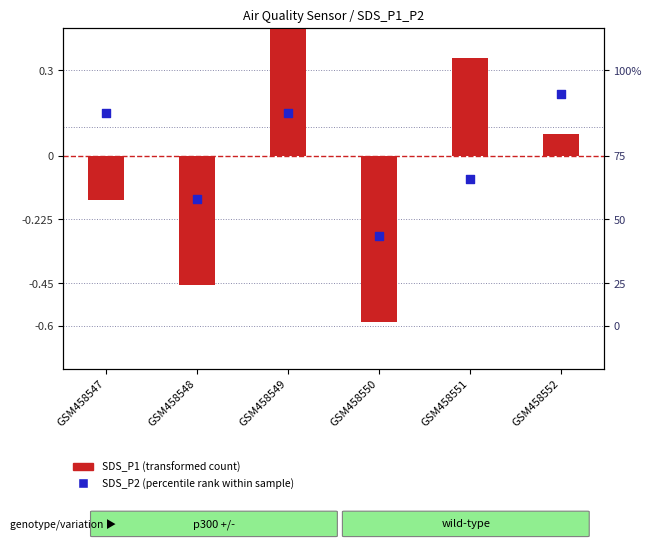

At how many categories does at least one series exceed 0?

4